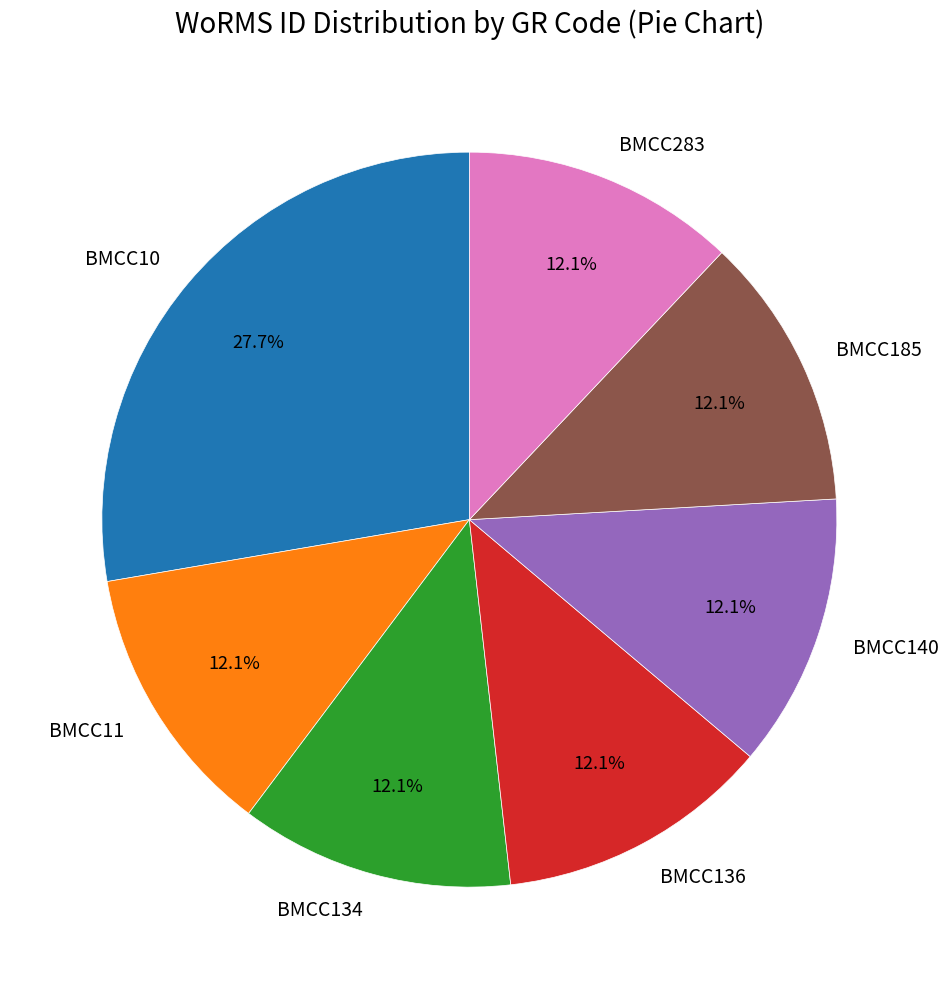

Is the sum of BMCC283 and BMCC11 greater than half?

No